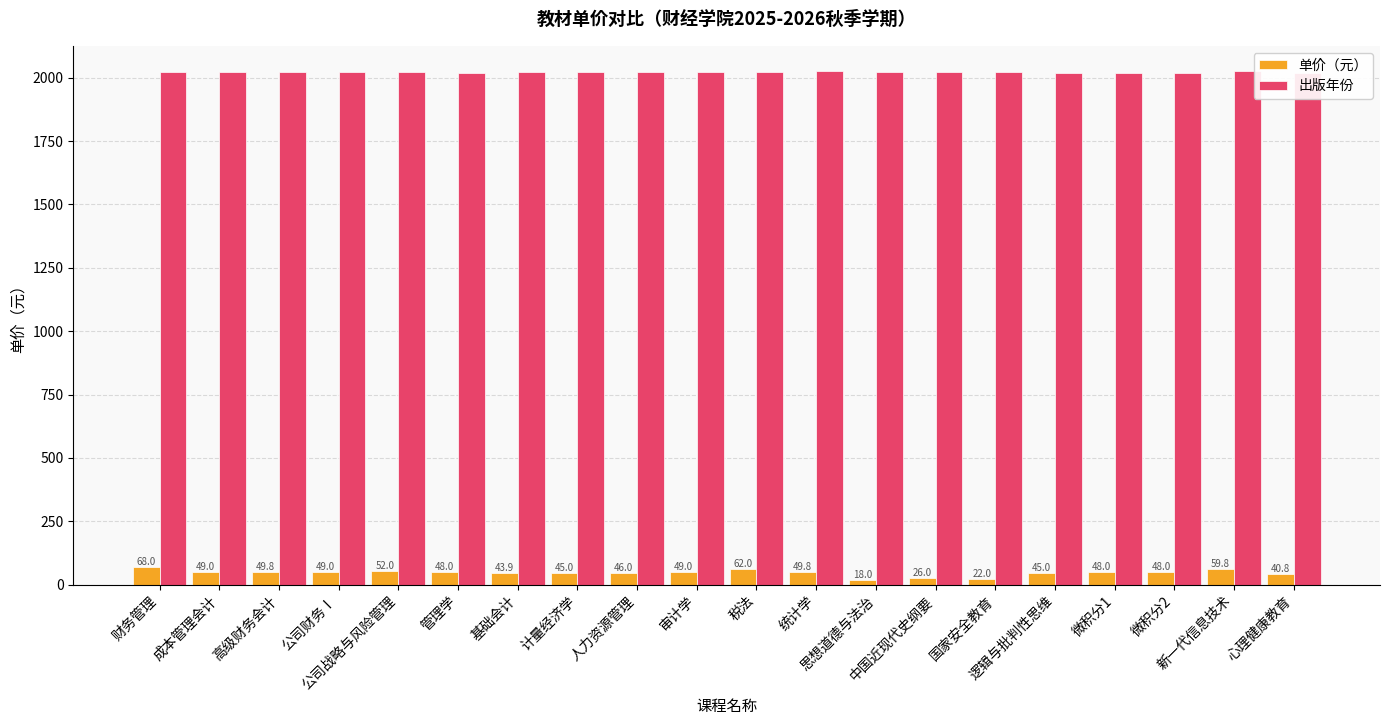

What is the smallest value displayed?

18.0